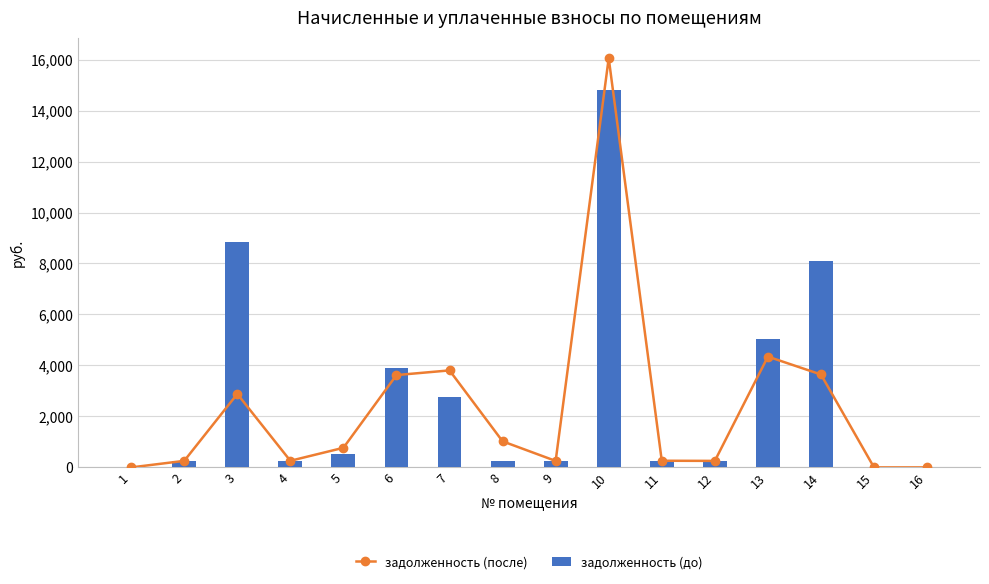

What is the value of the задолженность (до) bar at the 4th from the left?

259.2